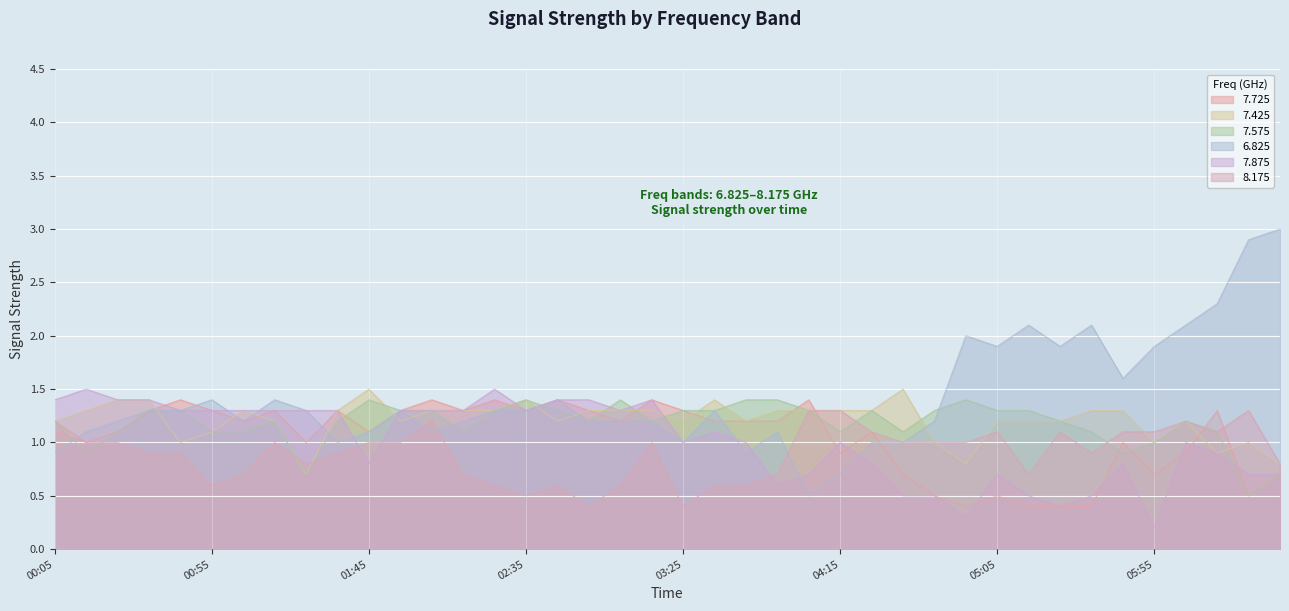

Is the value of 7.425 at 2019/11/12 02:25 greater than the value of 7.725 at 2019/11/12 03:45?

Yes